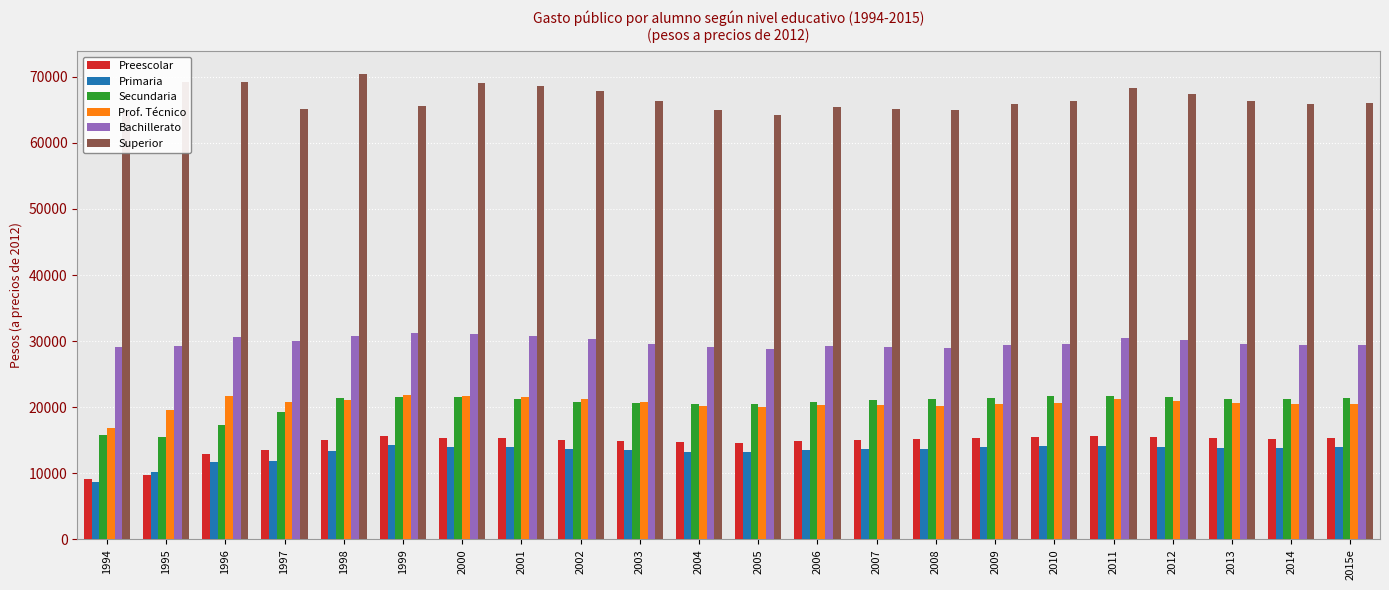

Which series has the largest total across all categories?

Superior